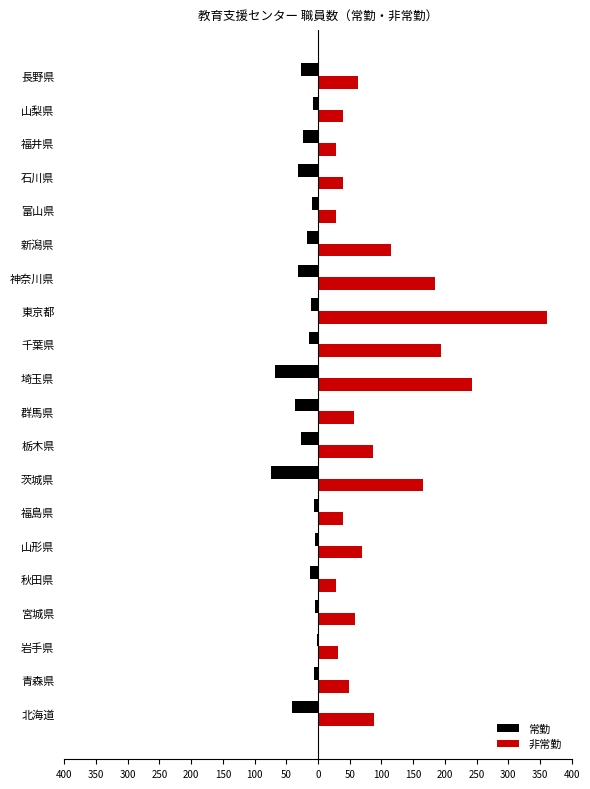

What are all the series names shown in the legend?

常勤, 非常勤